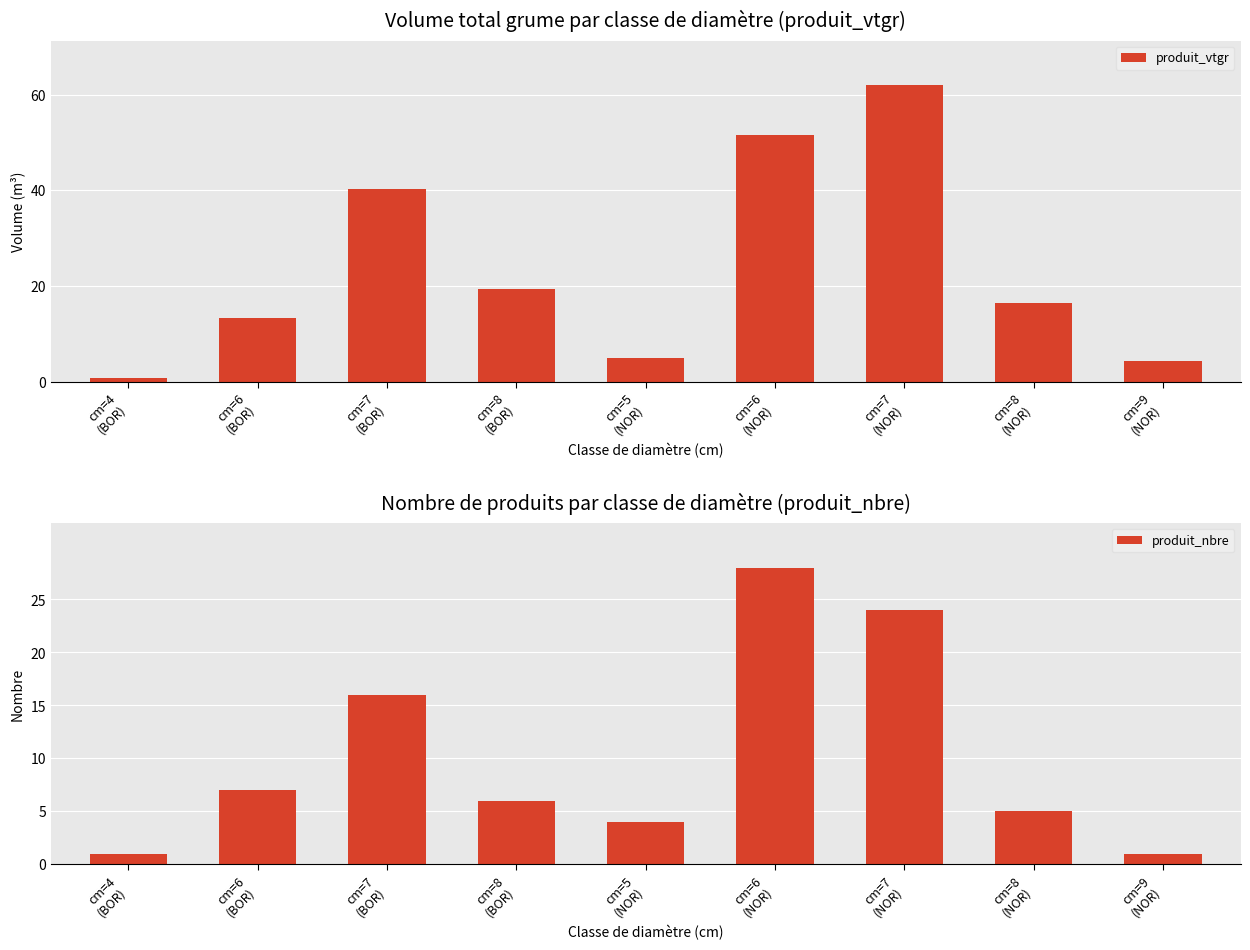

Between cm=5
(NOR) and cm=7
(NOR), which is larger?

cm=7
(NOR)